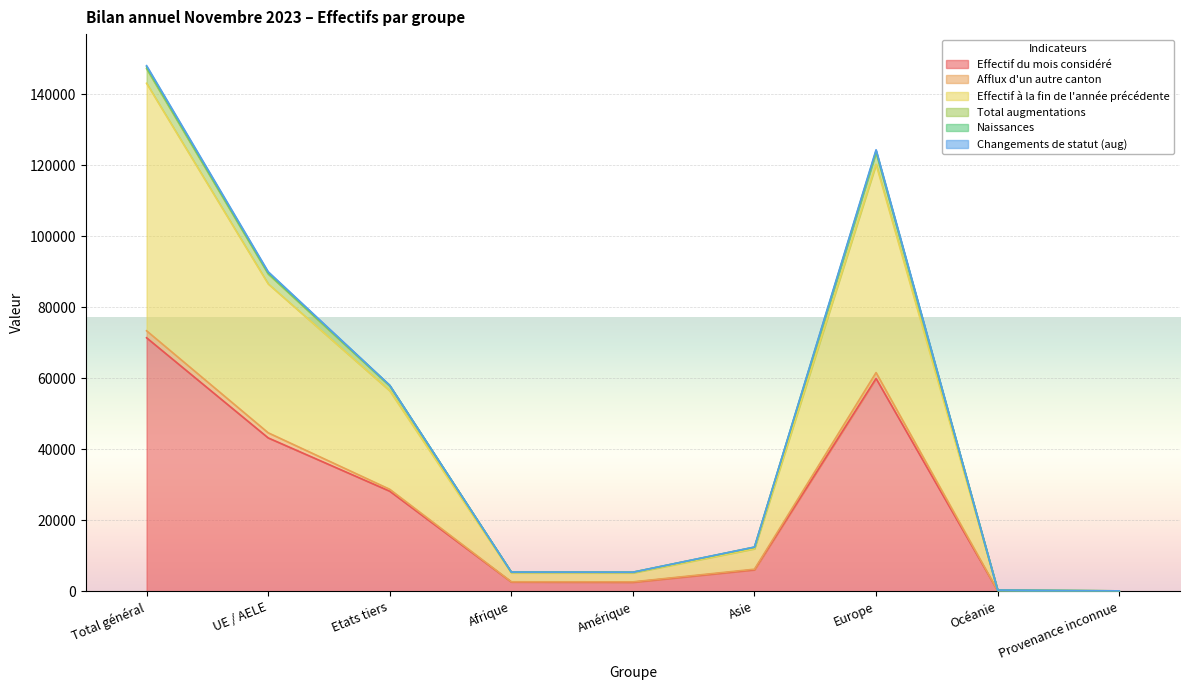

What is the spread (max minus min) of values at Afrique?

2777